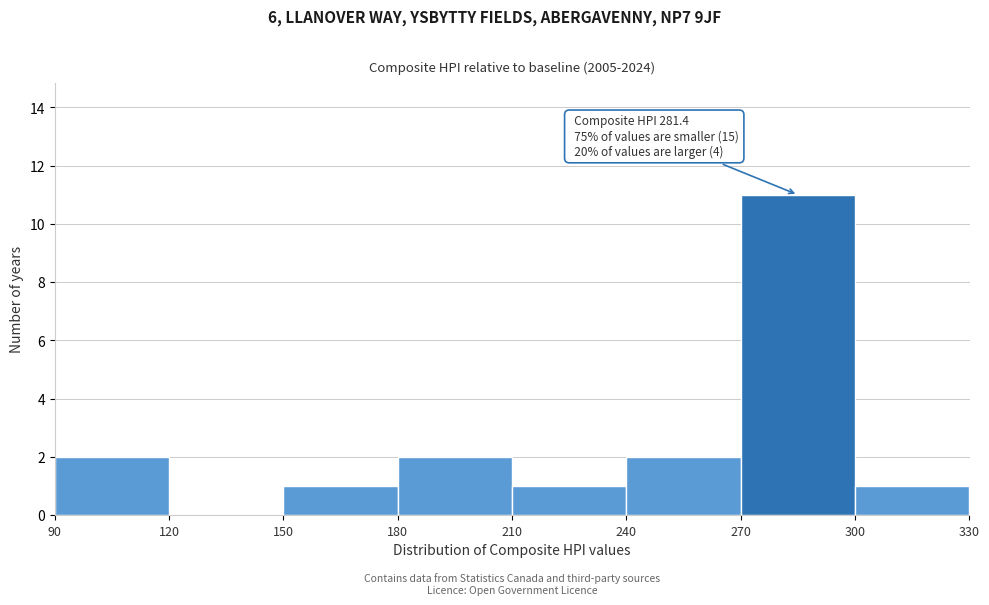

Over which range of the x-axis is the bar tallest?

270 to 300